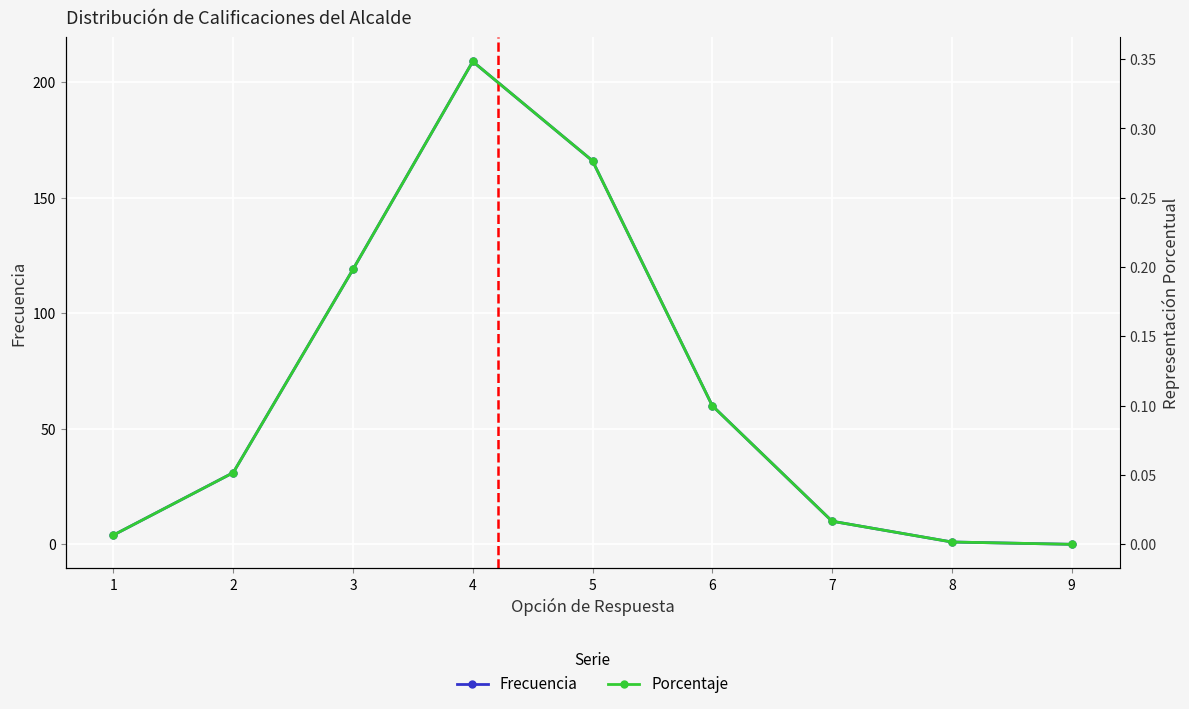

What are all the series names shown in the legend?

Frecuencia, Porcentaje